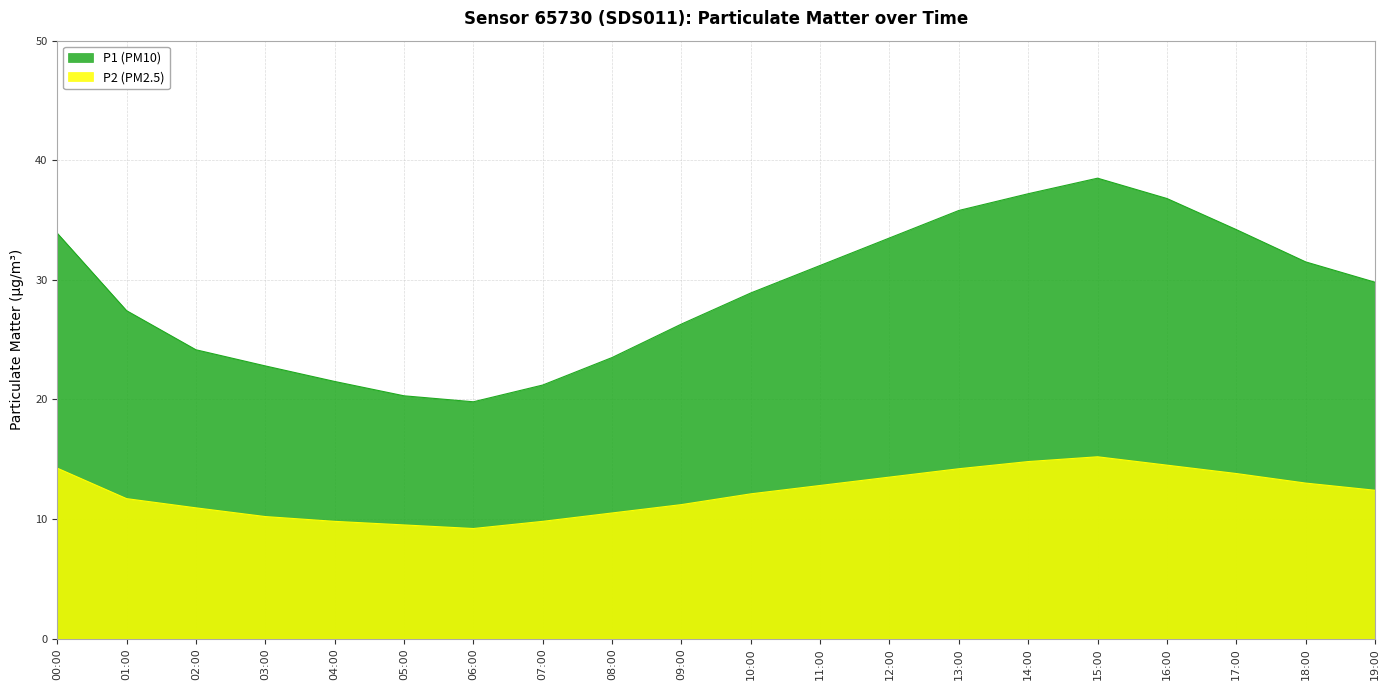

What is the label of the 3rd point from the left?

02:00